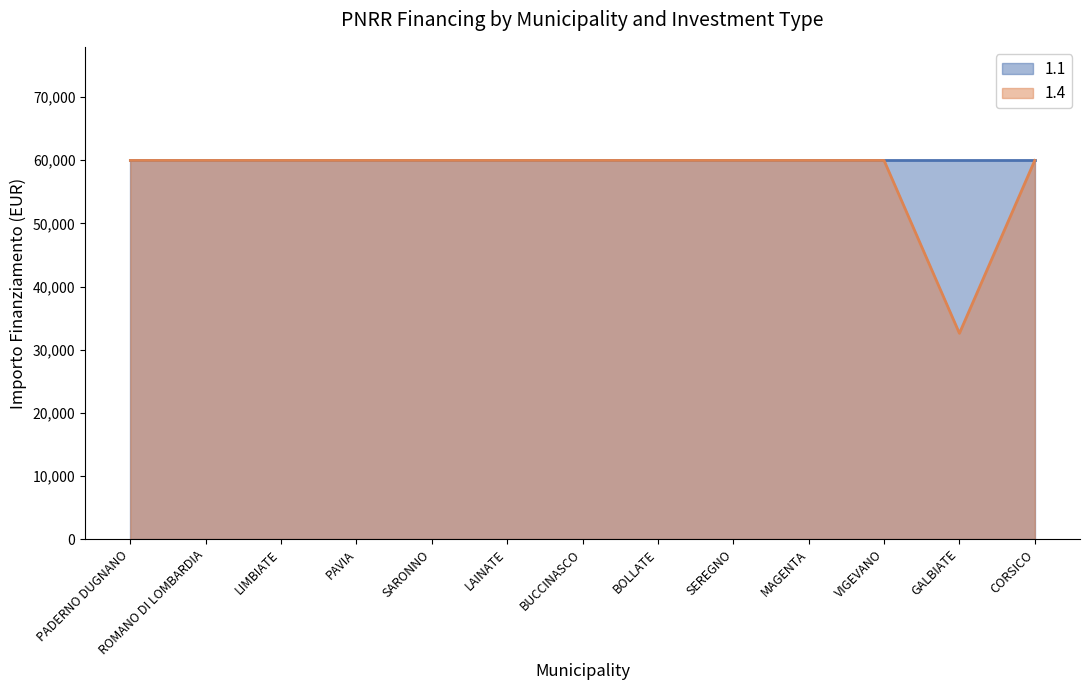

How many points are lower than both their immediate neighbors (excluding endpoints)?

1